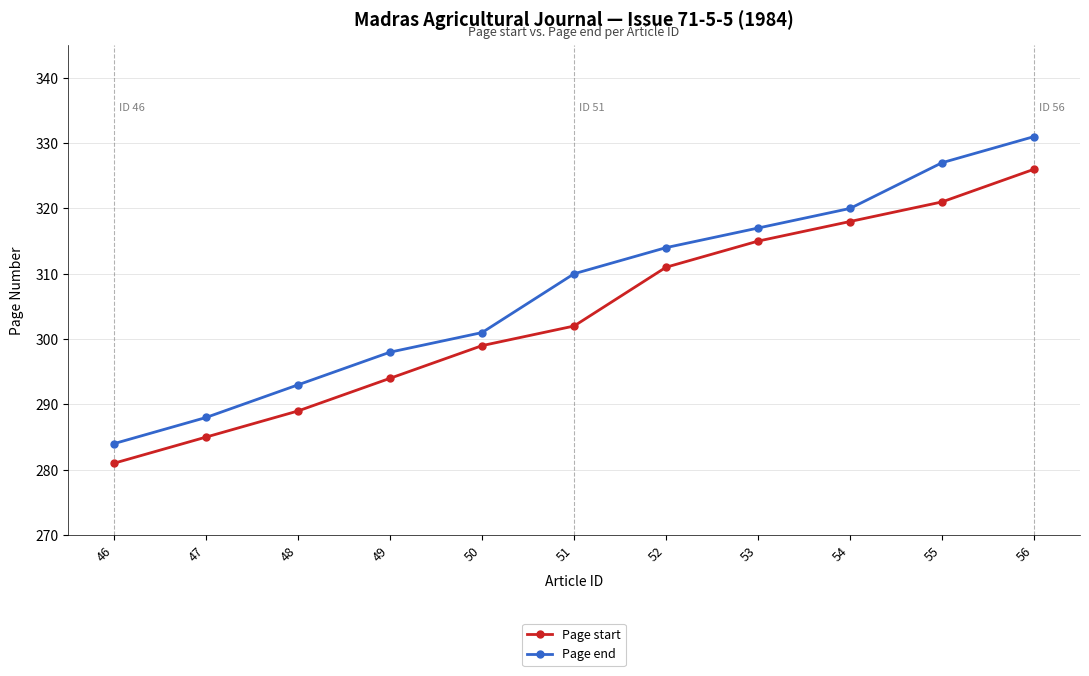

Which series has the largest total across all categories?

Page end